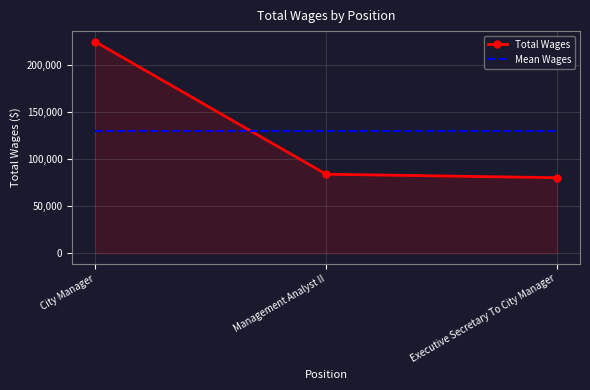

What is the total value across all series at Management Analyst II?

213827